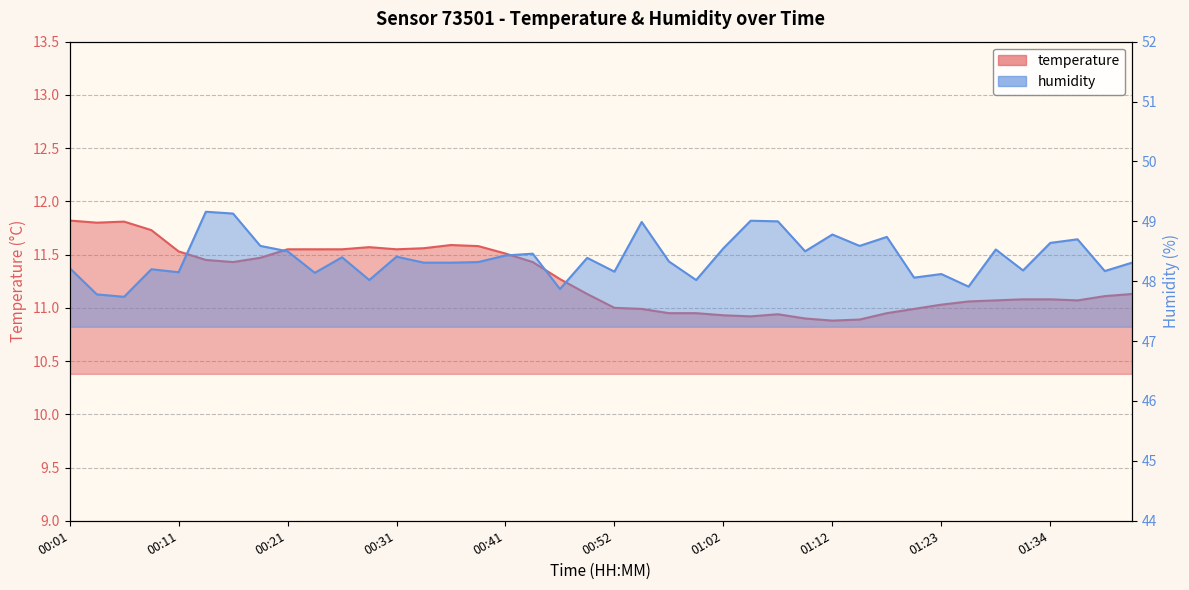

What is the minimum value for temperature?

10.9